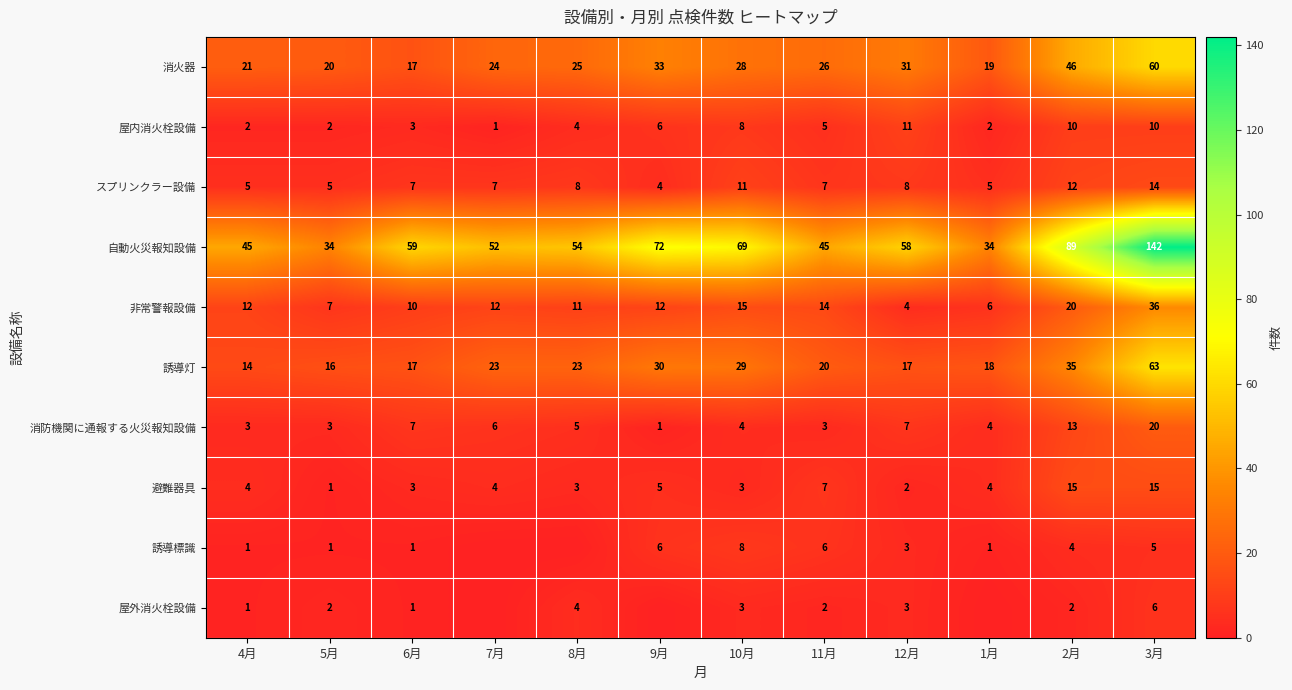

What is the difference between the maximum and minimum values in the 屋内消火栓設備 series?

10